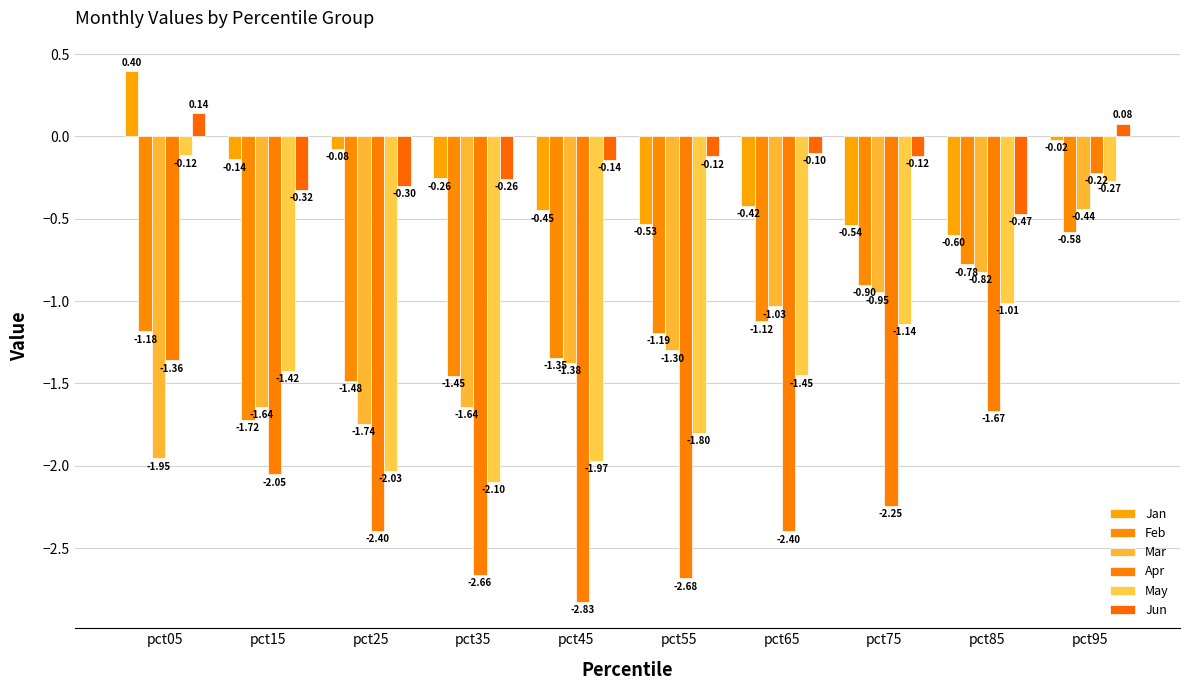

Is the value of Jun at pct55 greater than the value of Mar at pct95?

Yes